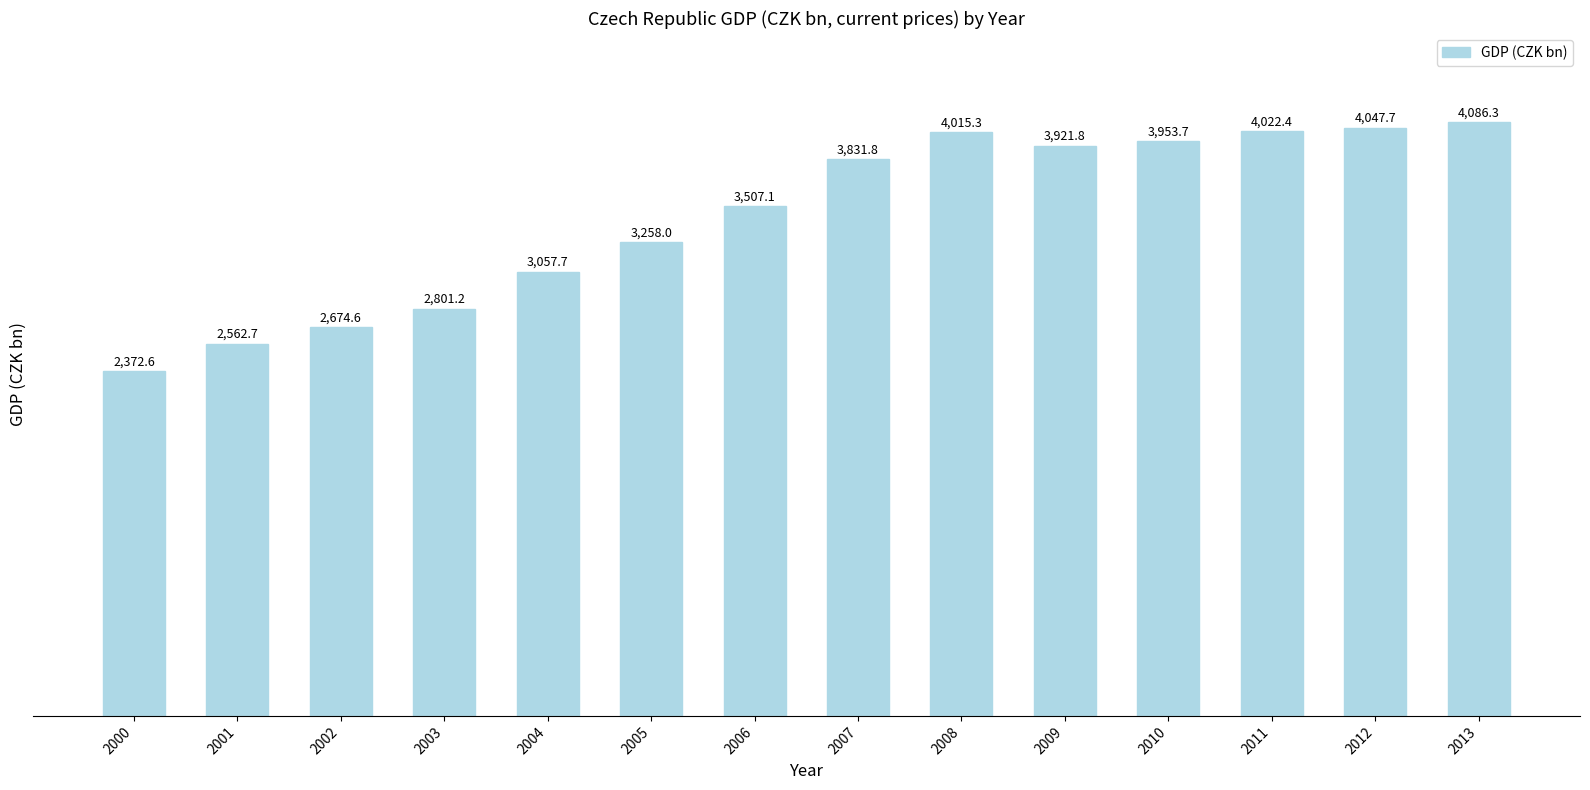

What is the change in value from 2002 to 2009?

+1247.2